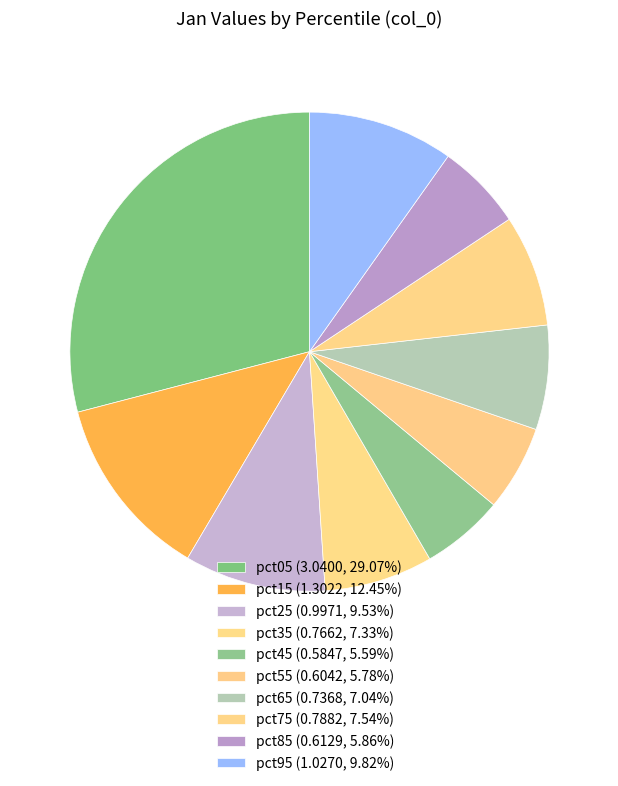

How many slices are in this pie chart?

10